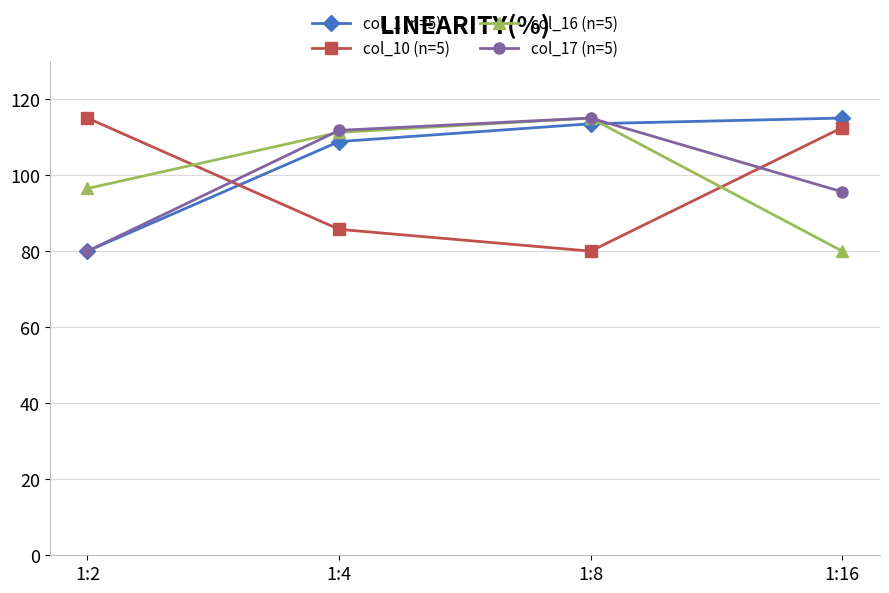

Reading left to right, transcribe all the data shown in this chart.

col_1 (n=5): 80.0	108.8	113.5	115.0
col_10 (n=5): 115.0	85.7	80.0	112.5
col_16 (n=5): 96.5	111.2	115.0	80.0
col_17 (n=5): 80.0	111.8	115.0	95.6